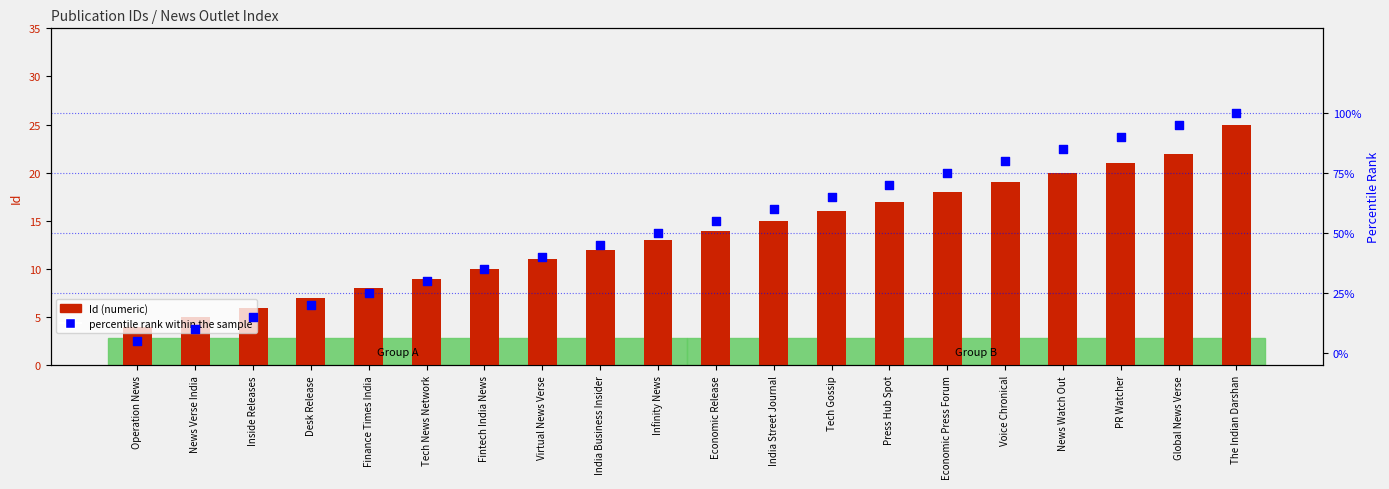

At how many categories does at least one series exceed 12?

11